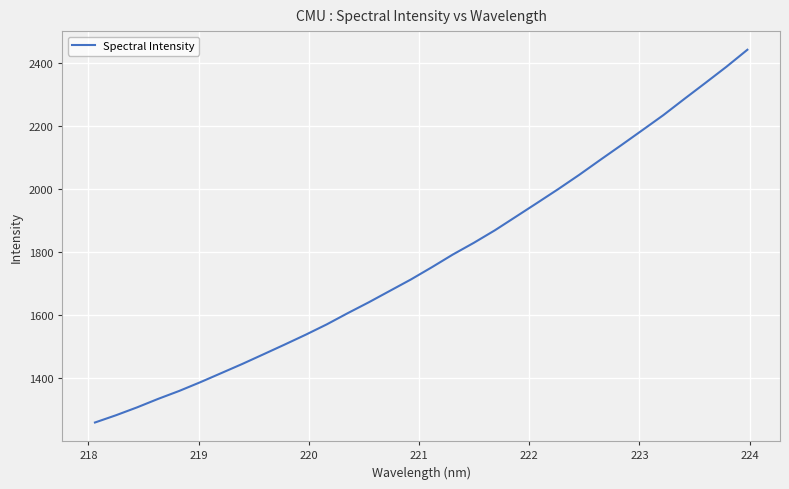

What is the minimum value shown in the chart?

1259.5